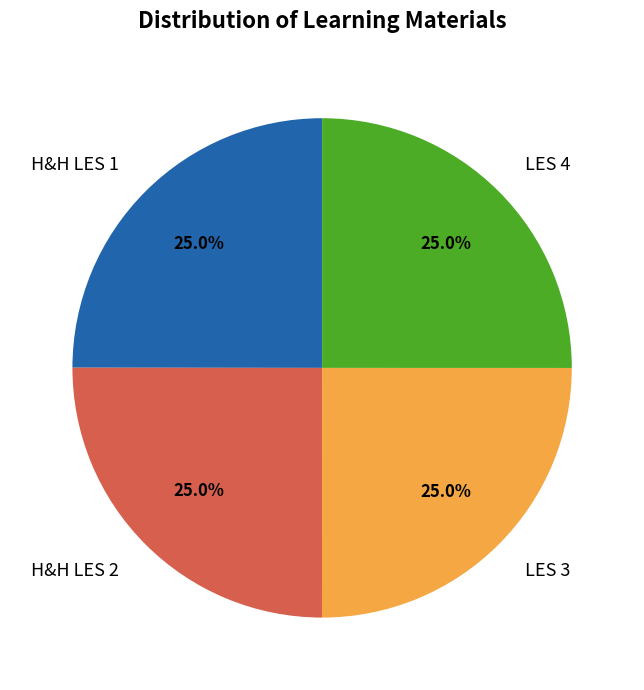

What percentage is NOT represented by LES 4?

75.0%